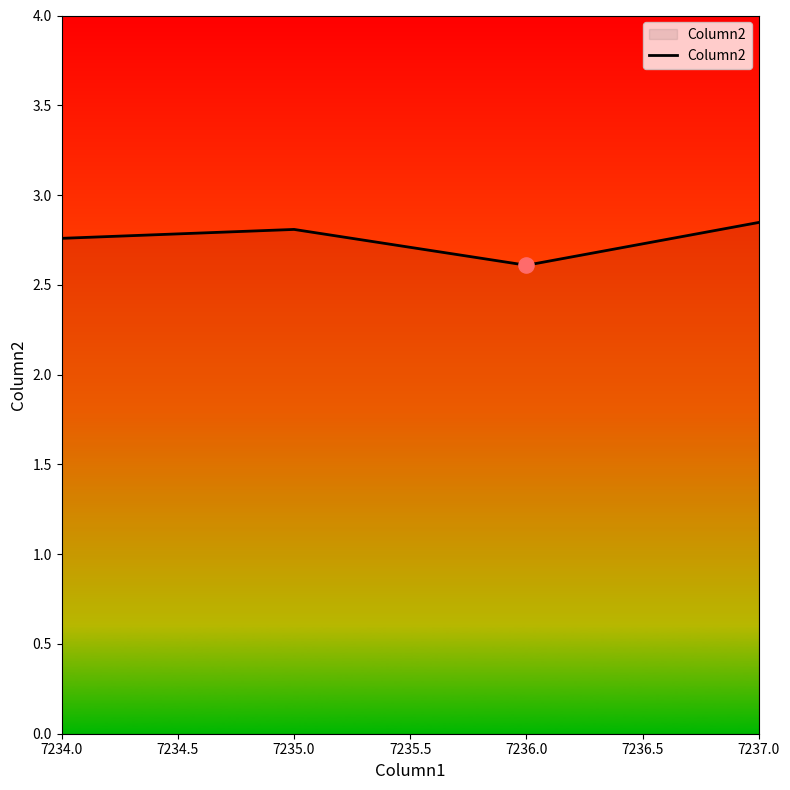

What is the ratio of the value at 7234.0 to the value at 7237.0?

1.0